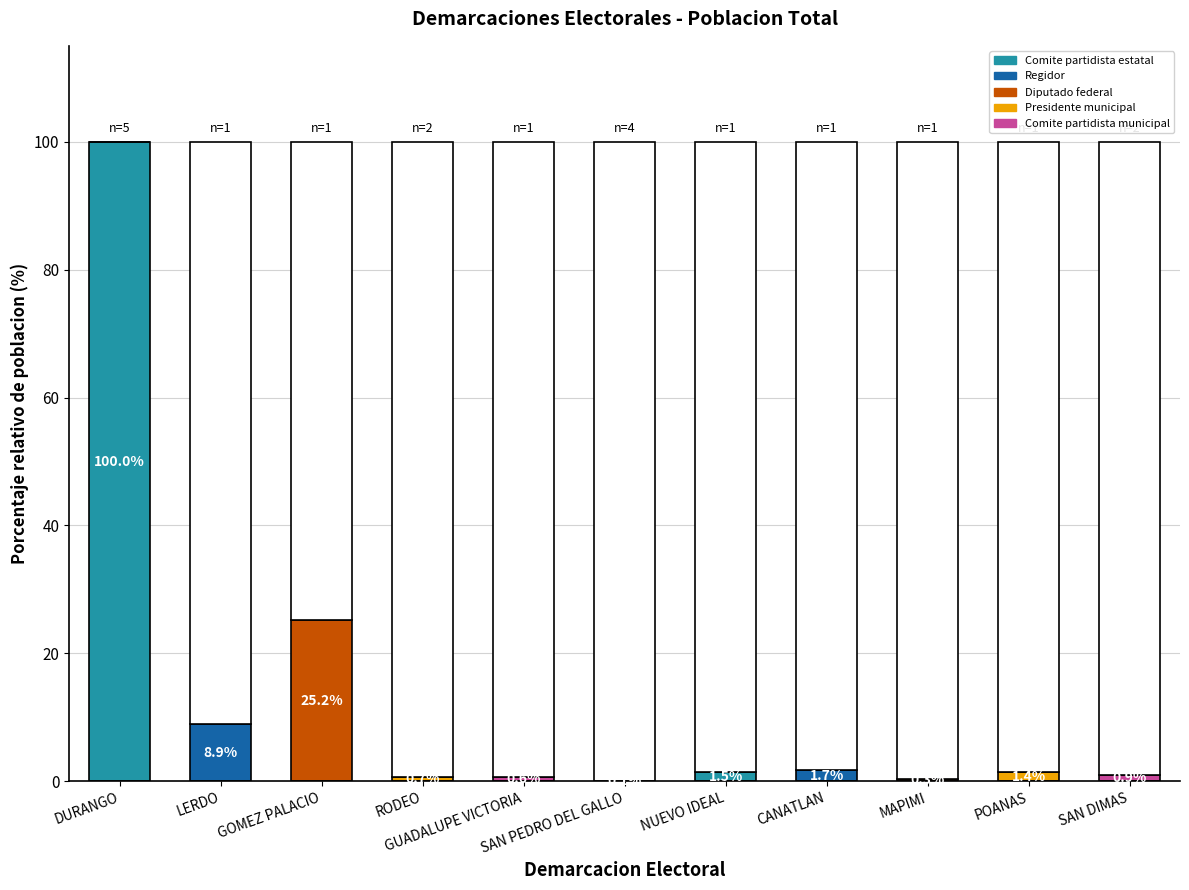

True or false: the data shows 176.8 at GUADALUPE VICTORIA.

False